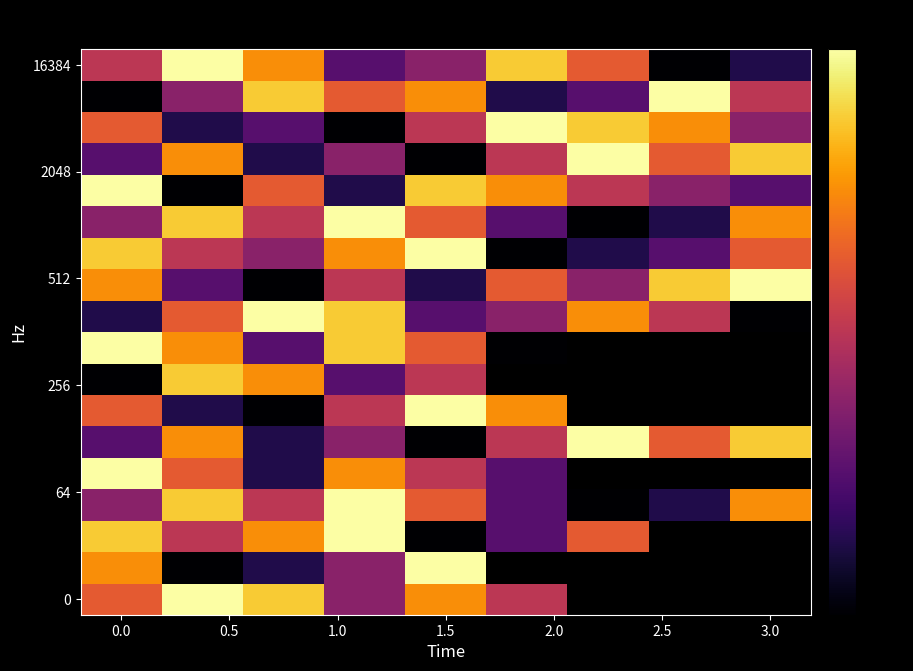

What is the smallest value displayed?

-70.0